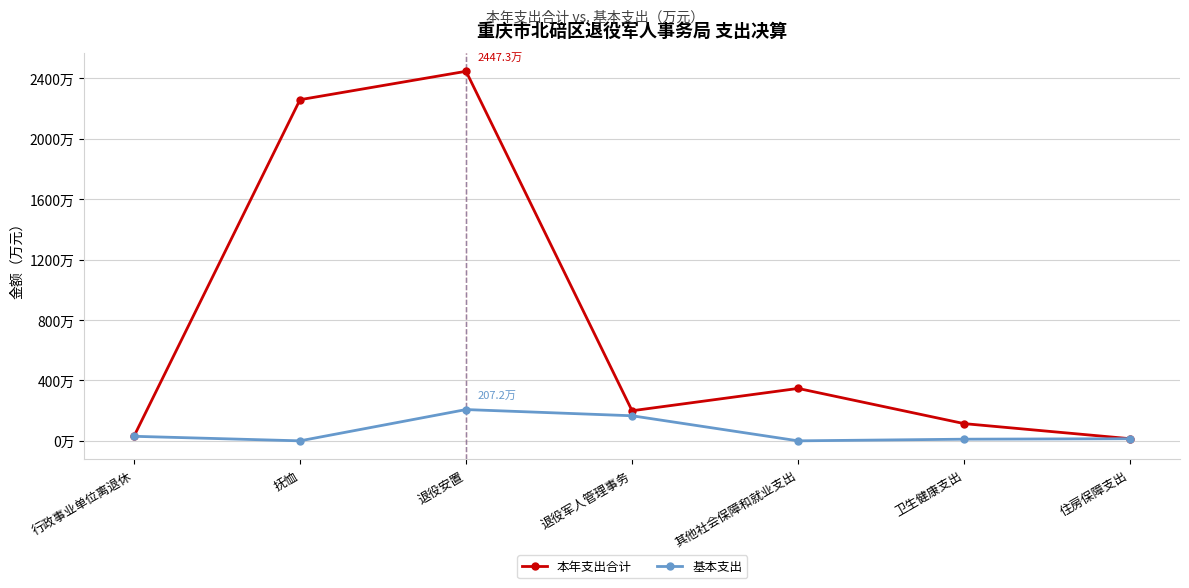

Is it true that 基本支出 equals 108.8 at 其他社会保障和就业支出?

False